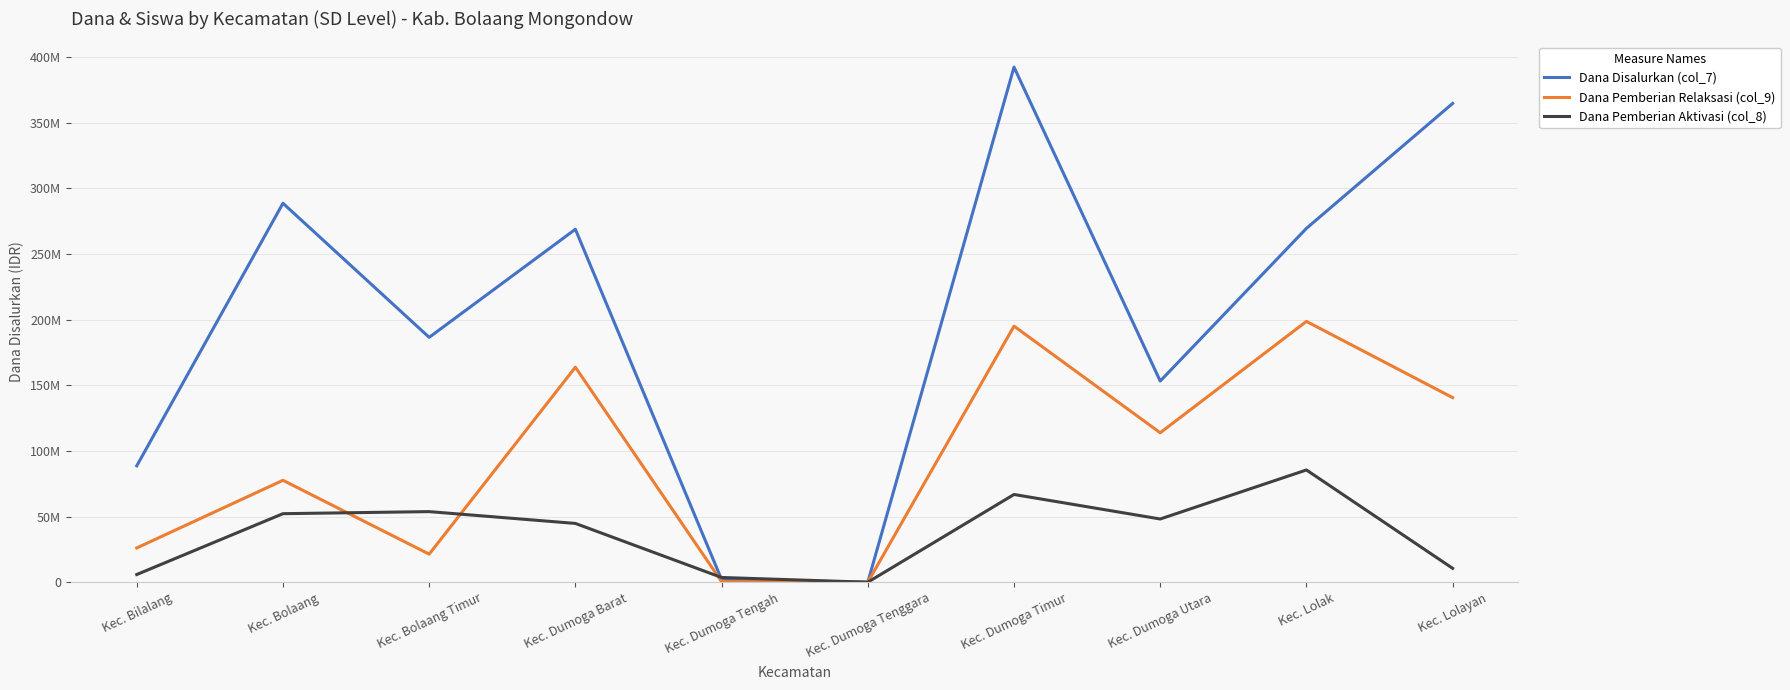

Does the chart display data point markers on the line(s)?

No